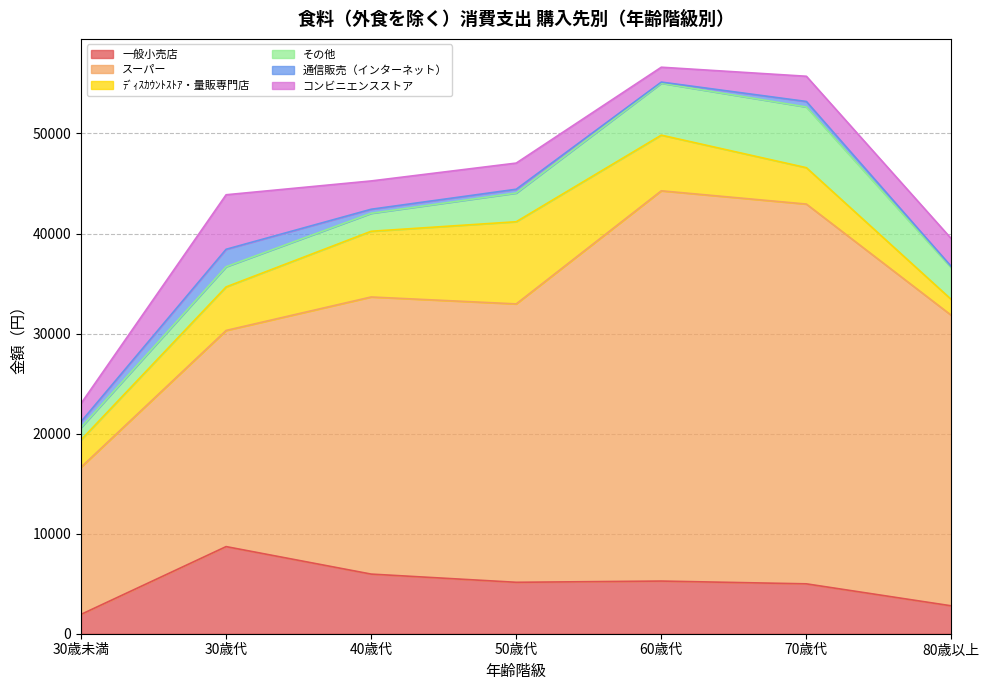

What is the difference between the highest and lowest values at 60歳代?

38895